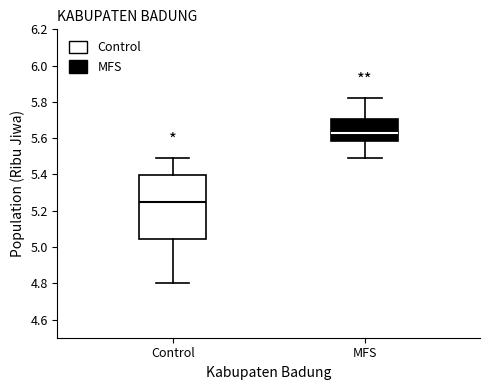

Which box is the tallest, from its lower edge to its upper edge?

Control